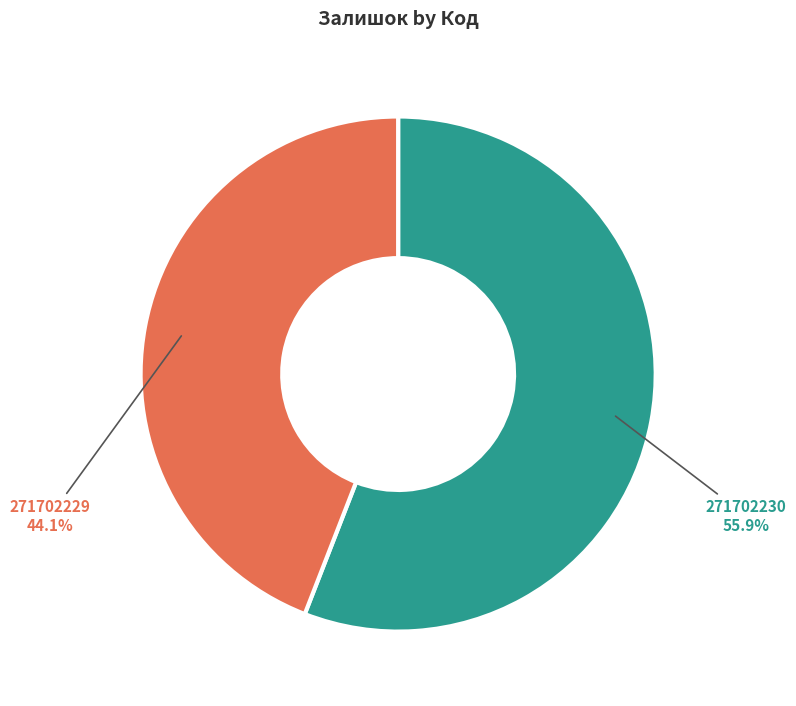

Approximately how many times larger is the value at 271702229 compared to 271702230?

0.8